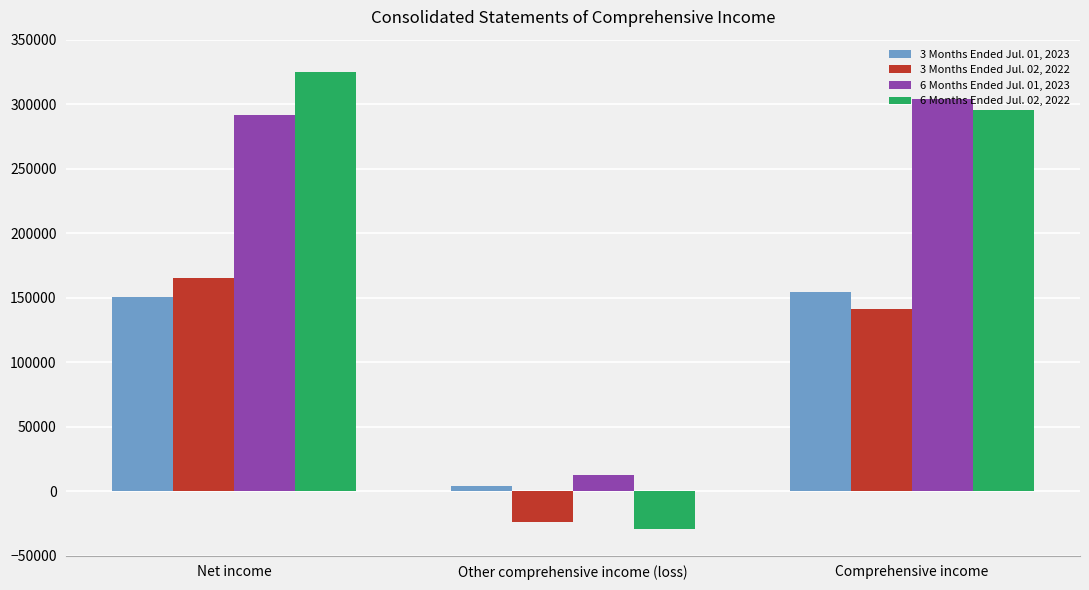

Rank the series at Comprehensive income from highest to lowest value.

6 Months Ended Jul. 01, 2023, 6 Months Ended Jul. 02, 2022, 3 Months Ended Jul. 01, 2023, 3 Months Ended Jul. 02, 2022